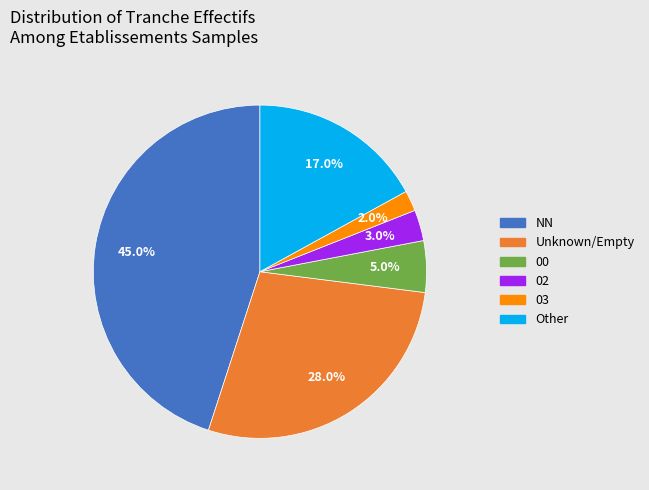

How many segments does this pie chart have?

6